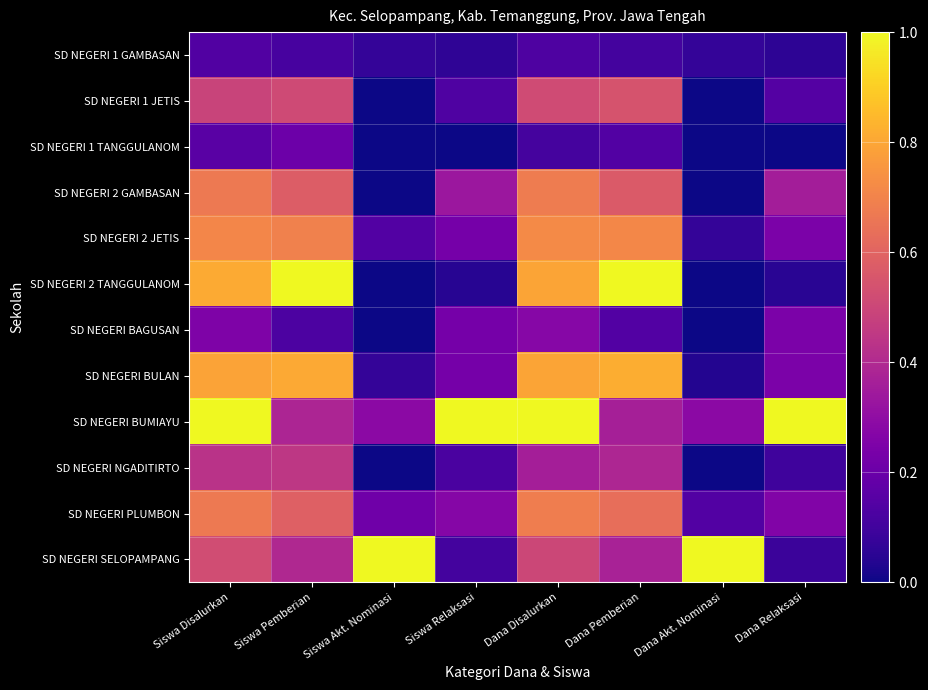

At which category does the chart reach its peak across all series?

Siswa Pemberian